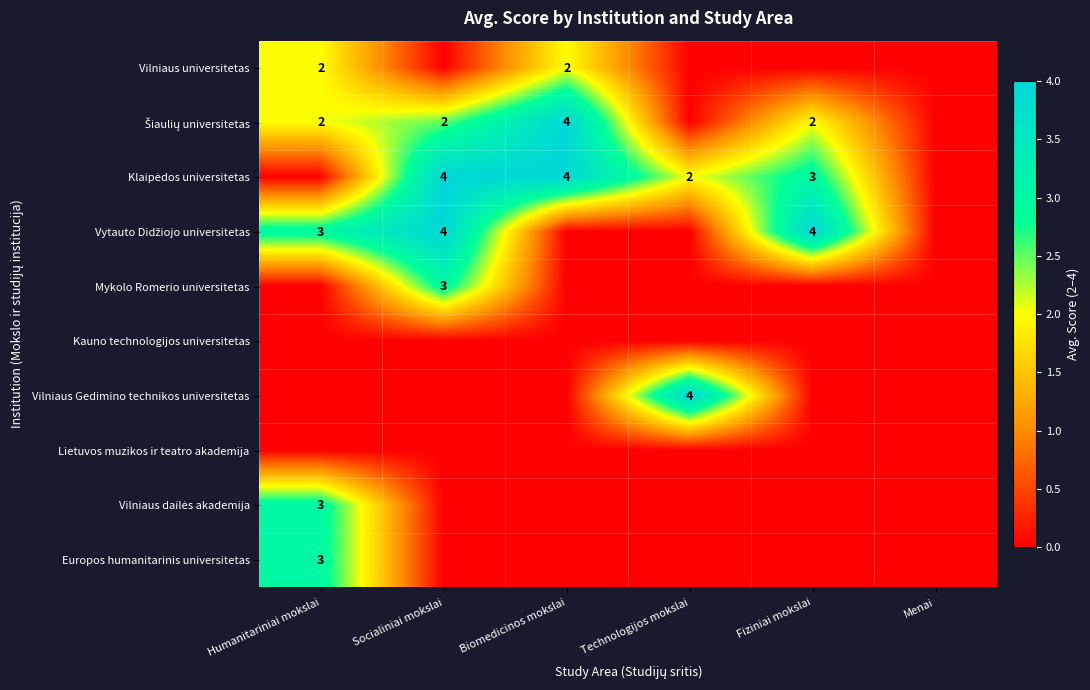

What is the greatest value displayed?

4.0